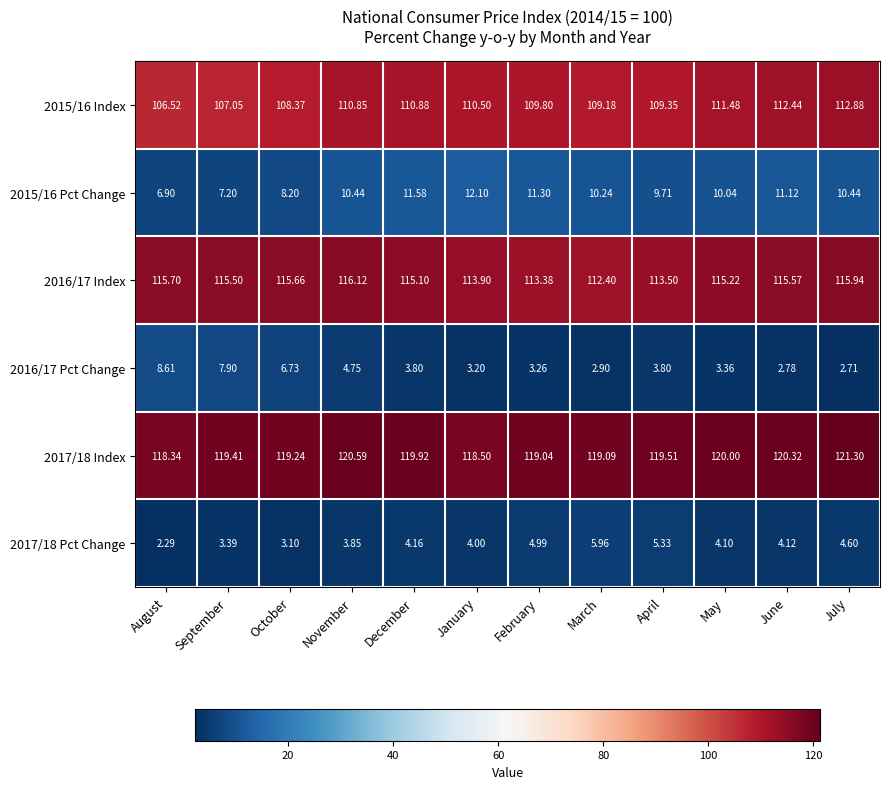

Is the value of 2015/16 Index at August greater than the value of 2017/18 Index at December?

No